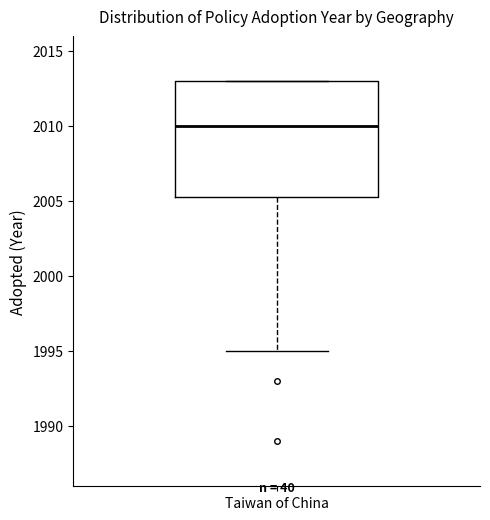

Read this box plot against the y-axis: the position of the median line, the range covered by the box, and the ends of both whiskers. The values are not printed on the chart, so give them approximately, as read against the axis.

median 2010.0, box 2005.5 to 2013.0, whiskers 1995.0 to 2013.0